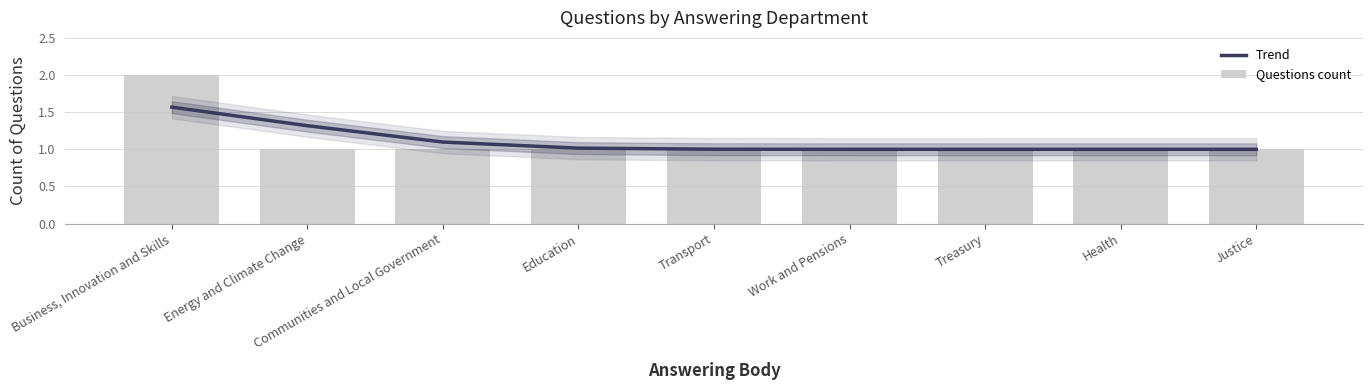

At which category does the chart reach its minimum across all series?

Treasury